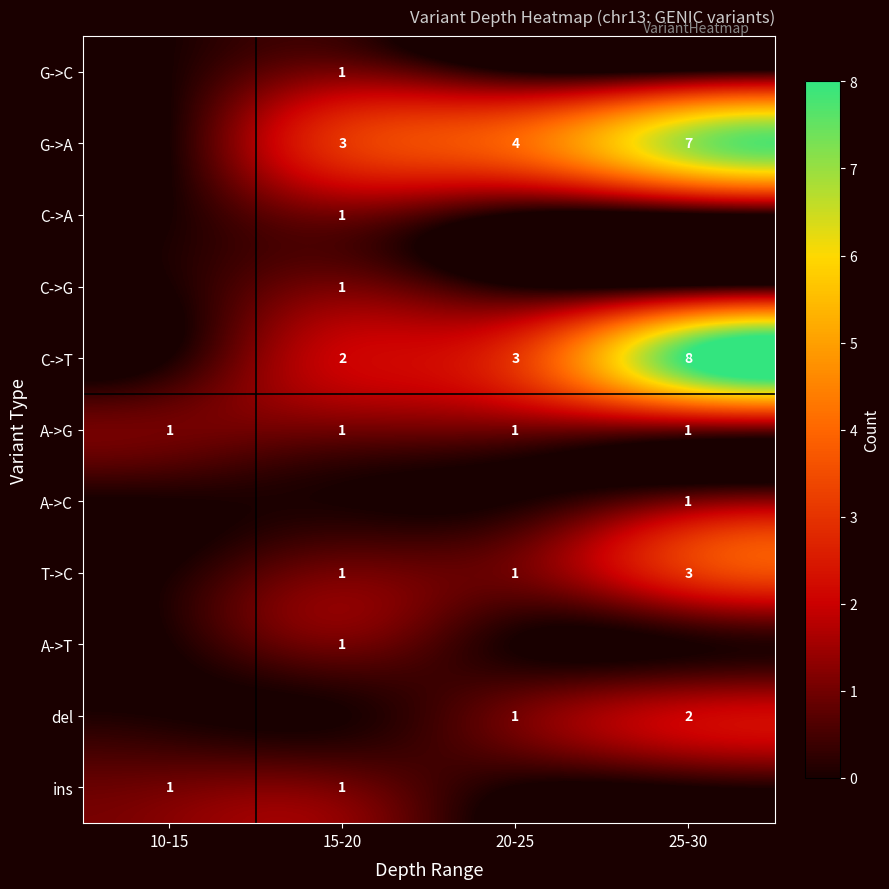

The value of C->T at 15-20 is 3. True or false?

False